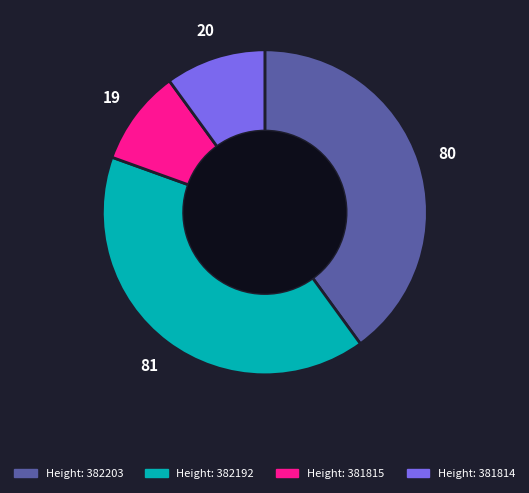

Is the sum of Height: 381815 and Height: 382203 greater than half?

No